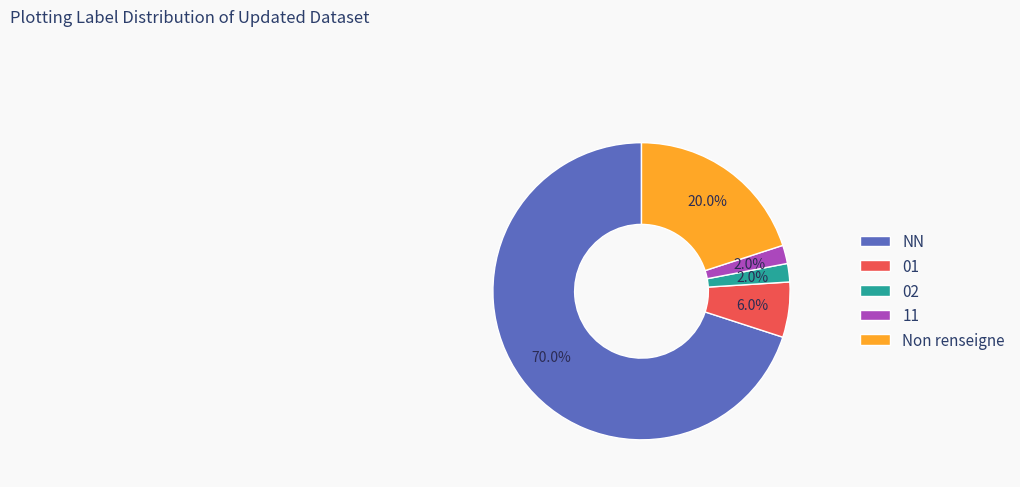

Does 01 account for over 50% of the chart?

No